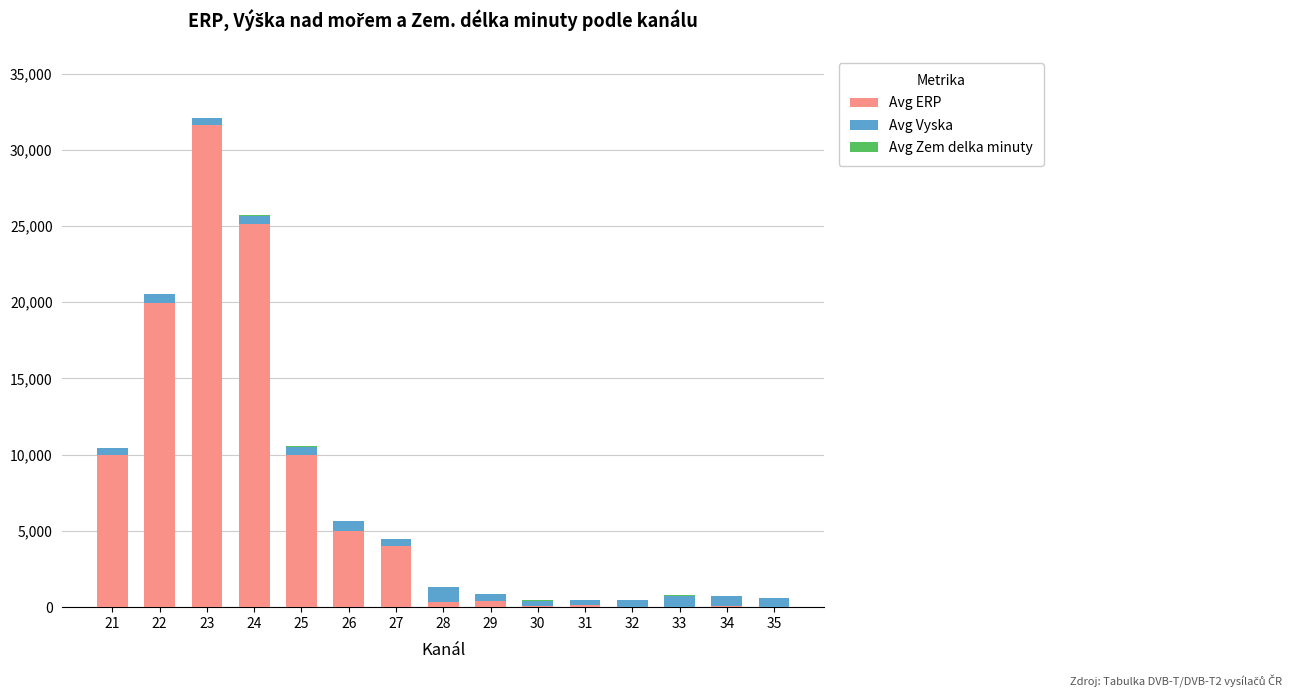

At which category is the sum across all series the highest?

23